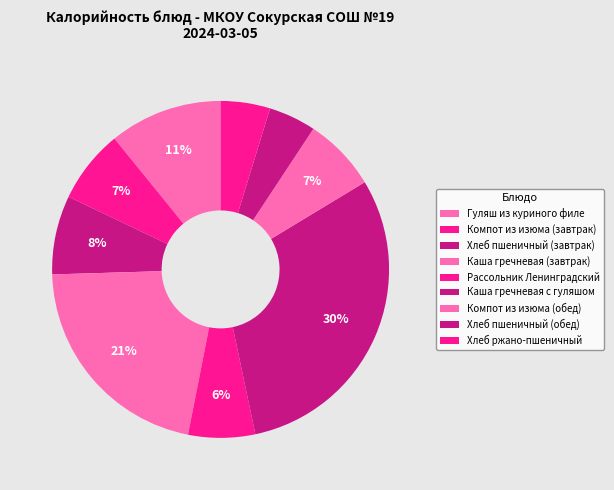

True or false: Хлеб пшеничный (обед) accounts for 1% of the total.

False